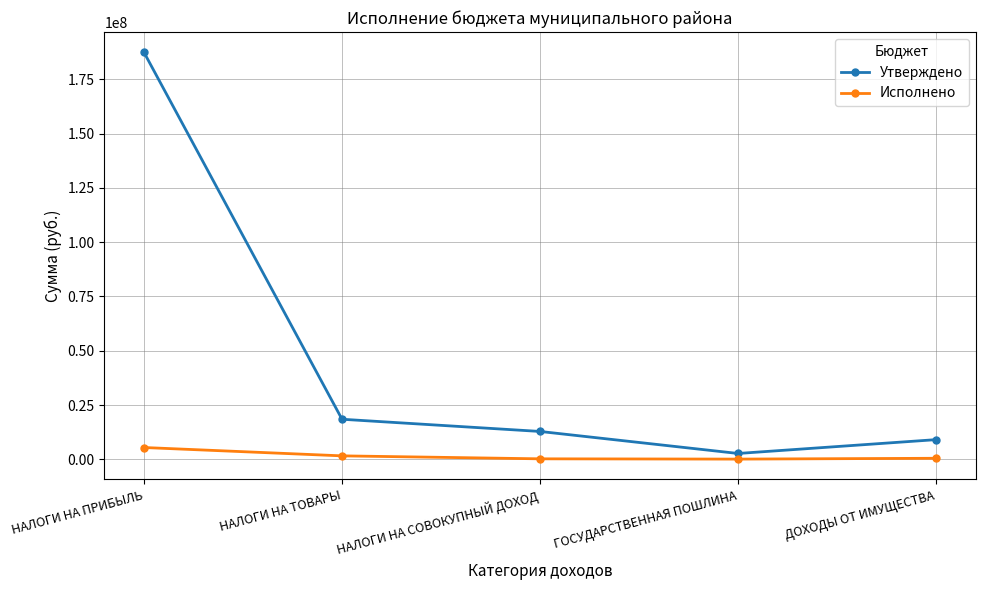

In Исполнено, how many points are lower than both neighbors (excluding endpoints)?

1